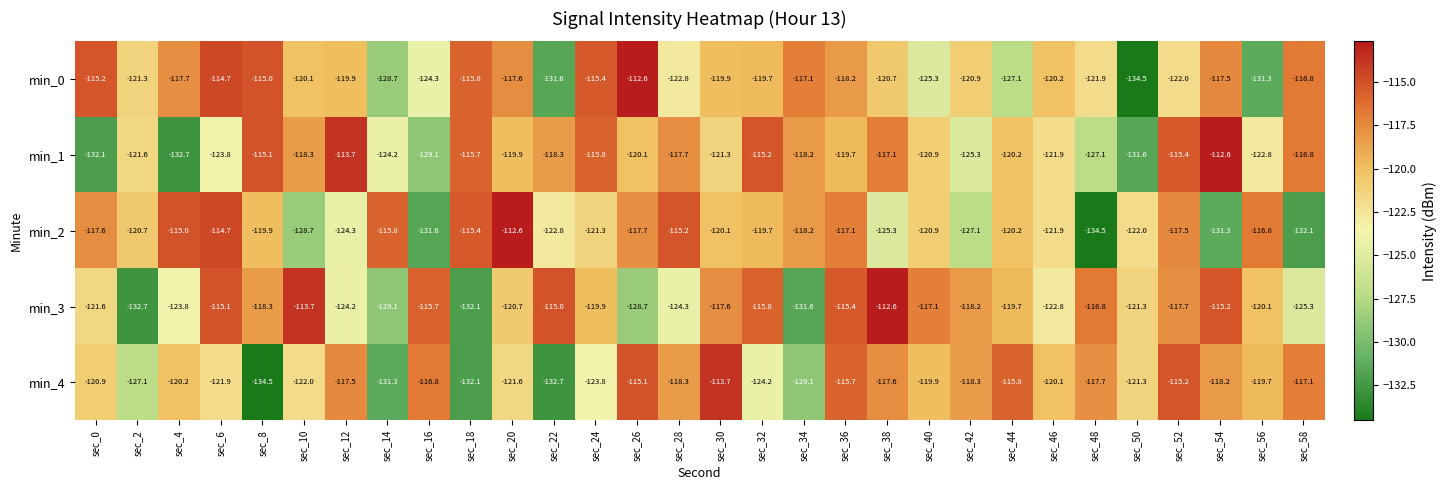

Which series changed the most between sec_52 and sec_58?

min_2